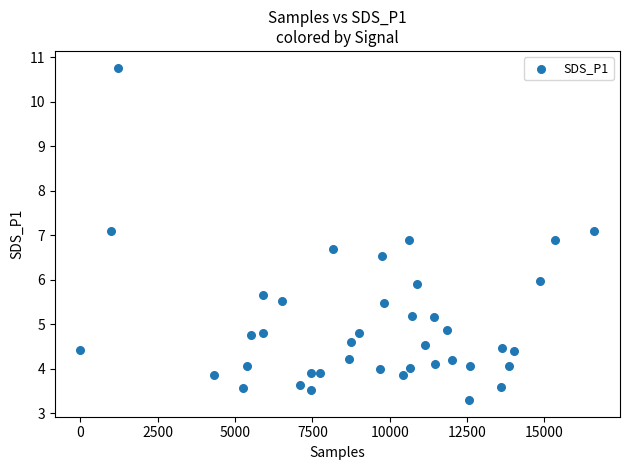

What is the range of X values (max minus min)?

16612.0